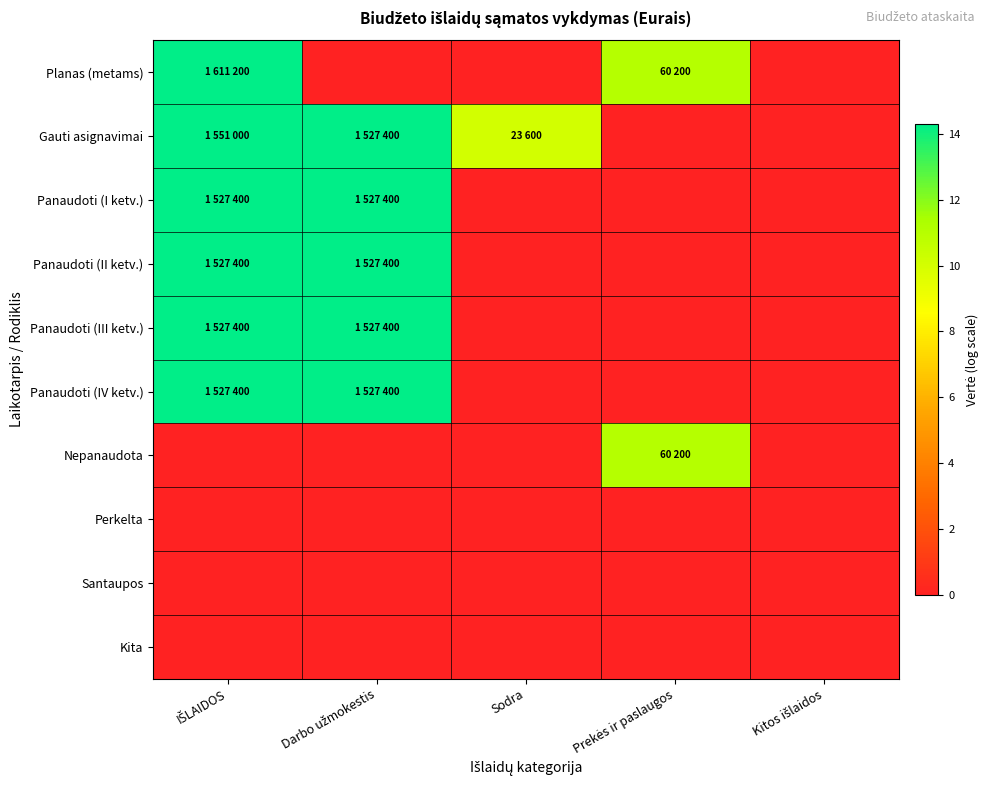

Count the number of data series in this chart.

10